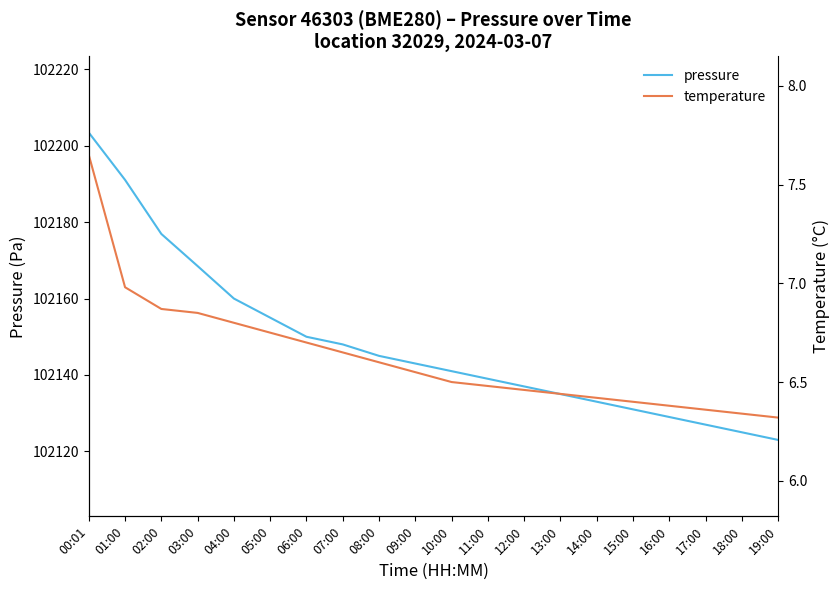

What is the label of the 17th point from the left?

16:00